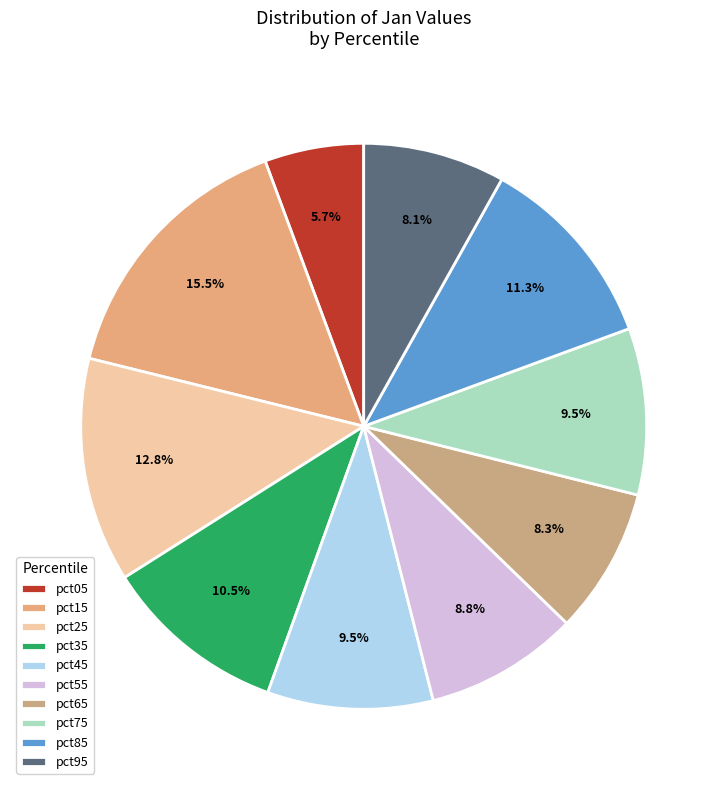

How many segments does this pie chart have?

10